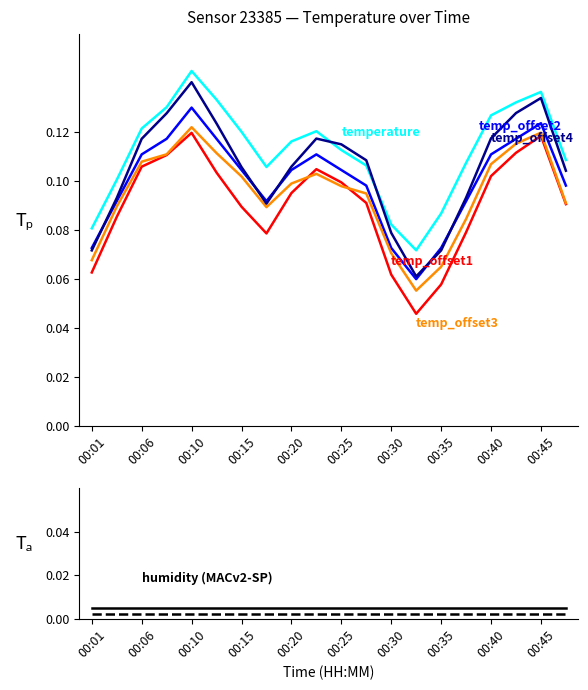

Which has a higher value, 00:25 or 00:18?

00:25